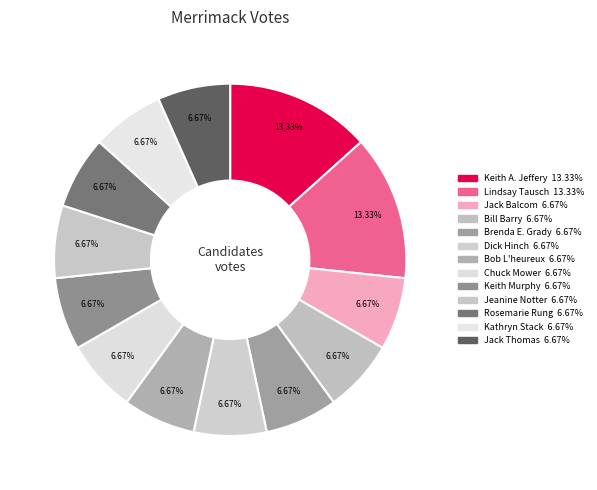

To the nearest percent, what percentage of the pie is Lindsay Tausch?

13%